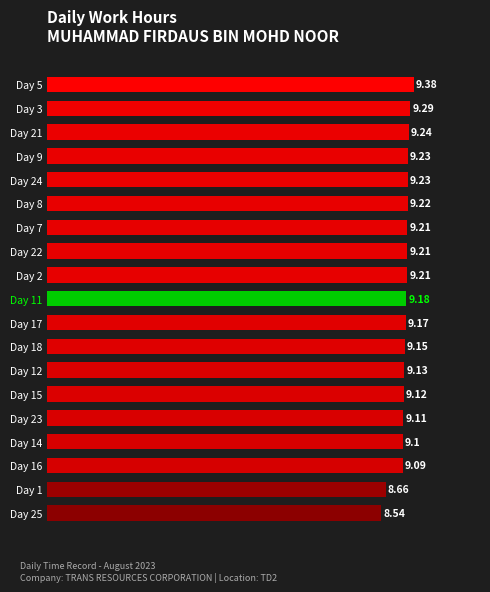

What is the difference between the maximum and minimum values?

0.8